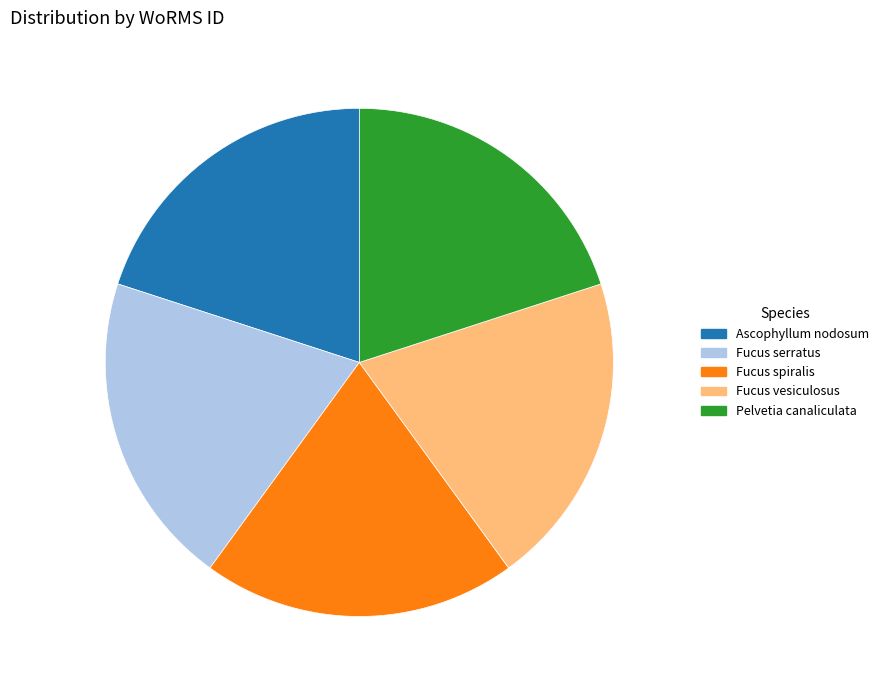

Is there any slice that represents more than half of the pie?

No